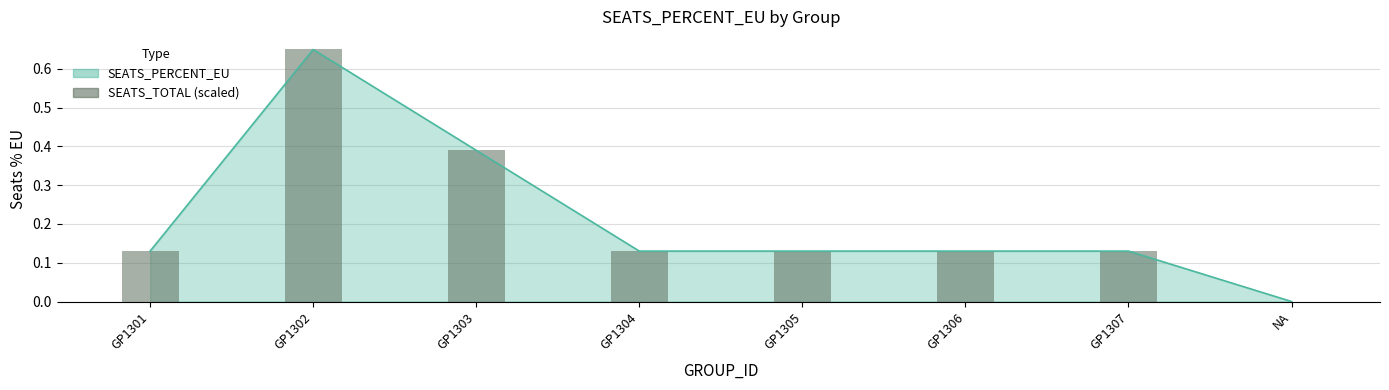

How many values are between 0 and 1?

8